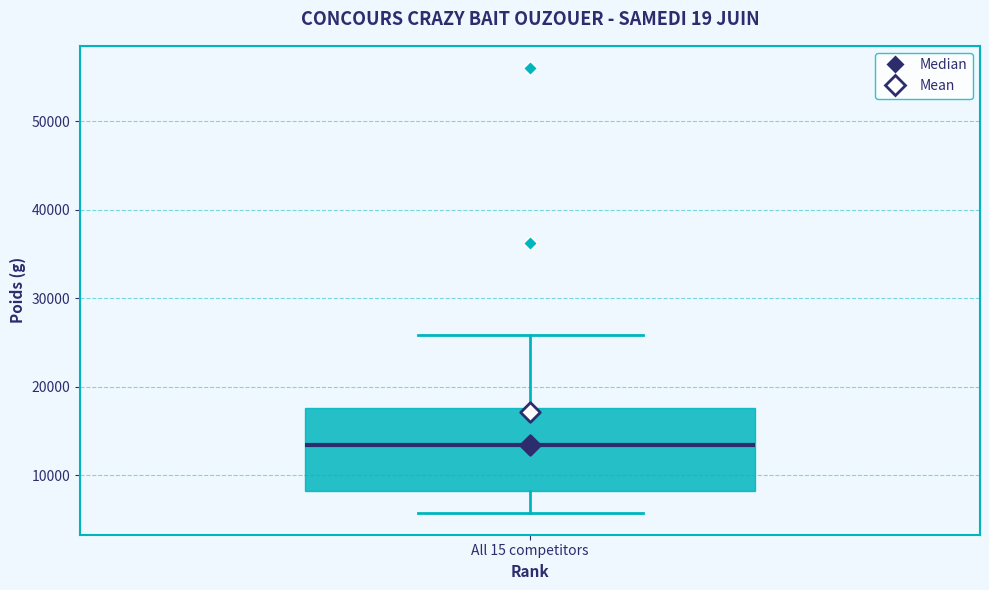

Where does the lower whisker of the box for All 15 competitors end on the y-axis? The values are not printed on the chart, so give them approximately, as read against the axis.

6000